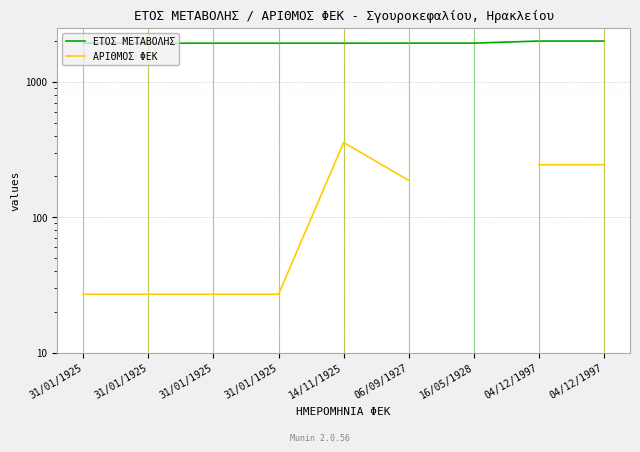

True or false: ΕΤΟΣ ΜΕΤΑΒΟΛΗΣ and ΑΡΙΘΜΟΣ ΦΕΚ intersect in this chart.

False